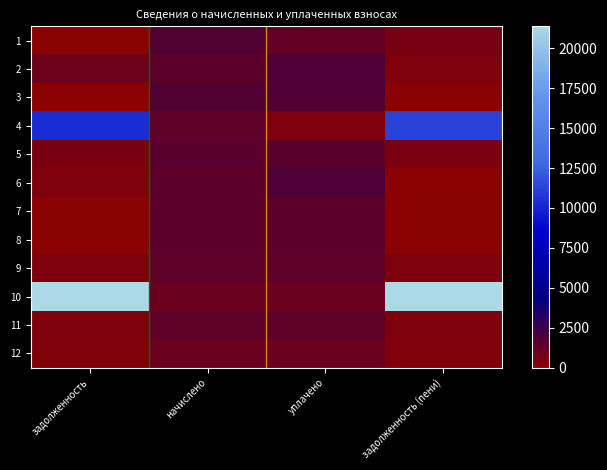

Count the number of data series in this chart.

12